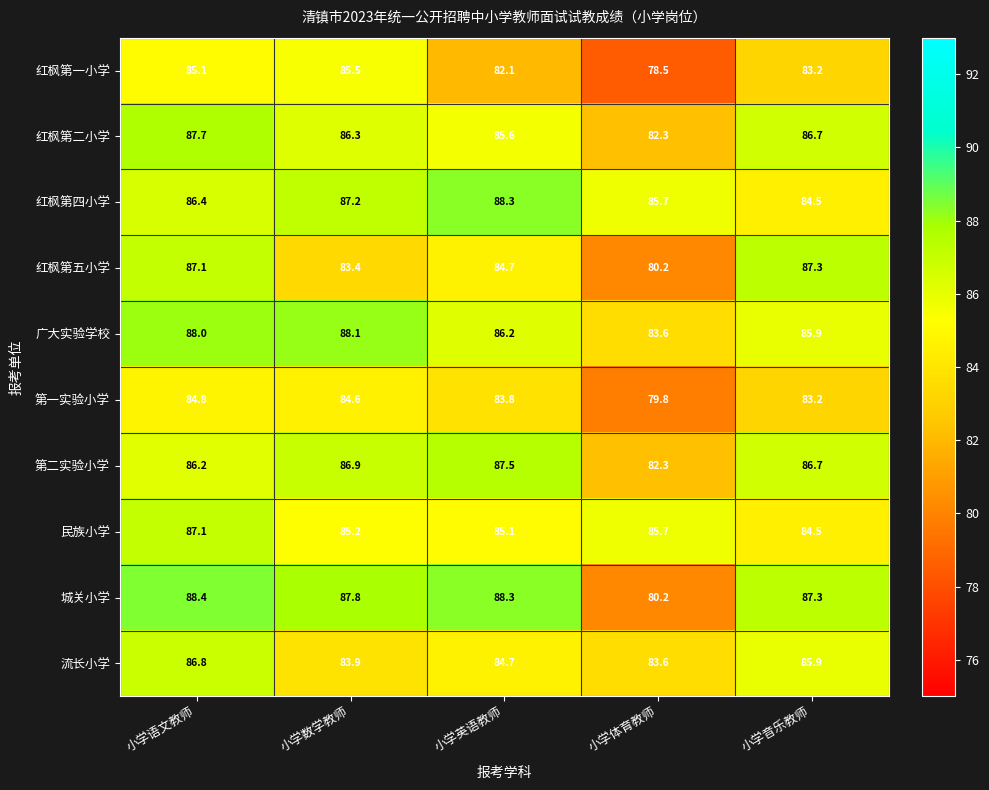

Which series has the widest spread of values?

城关小学